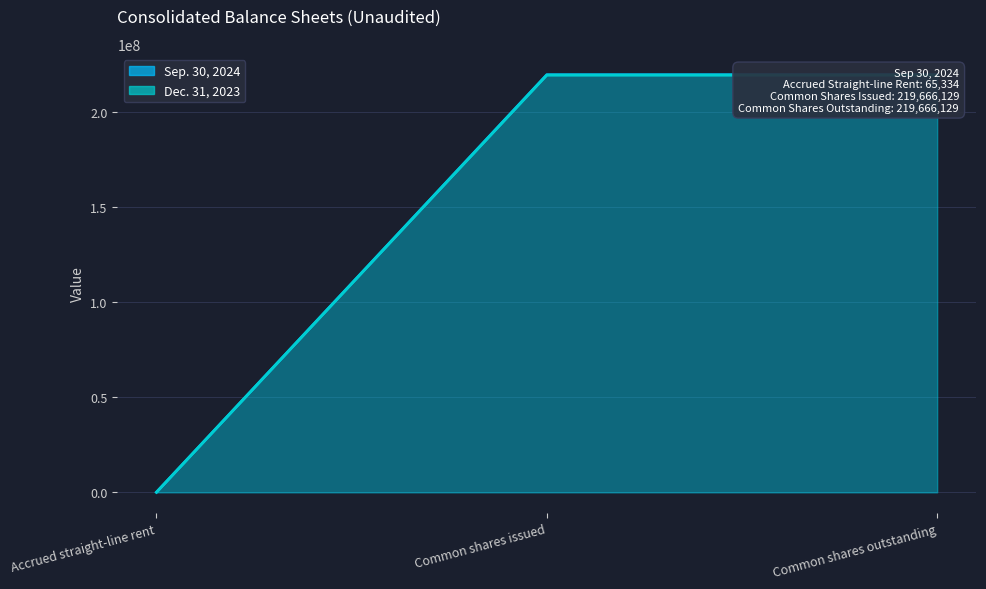

What is the value of the Dec. 31, 2023 point at the 1st from the left?

55482